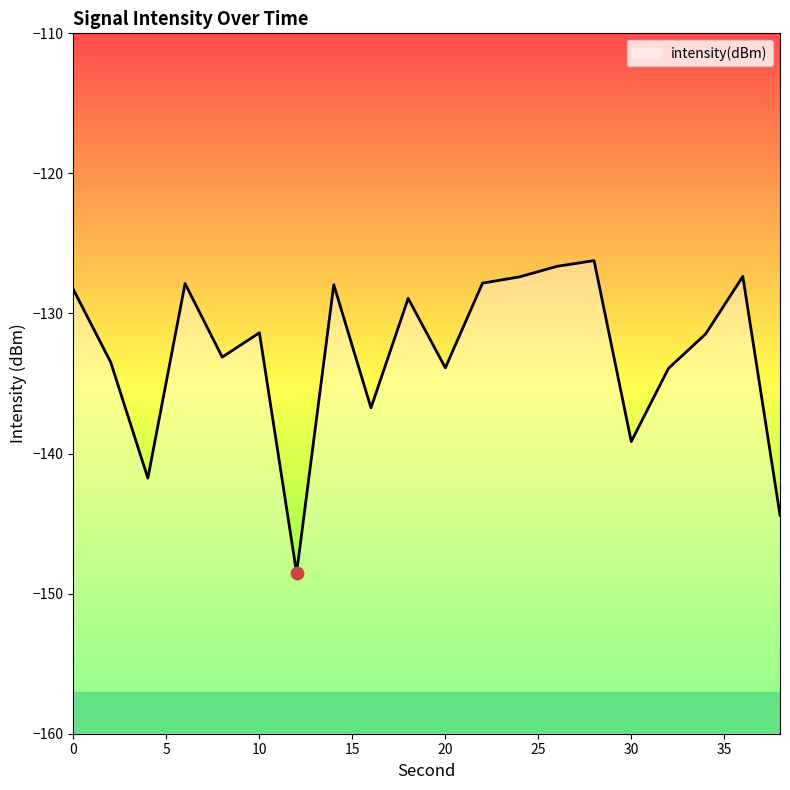

What is the change in value from 4 to 14?

+13.8